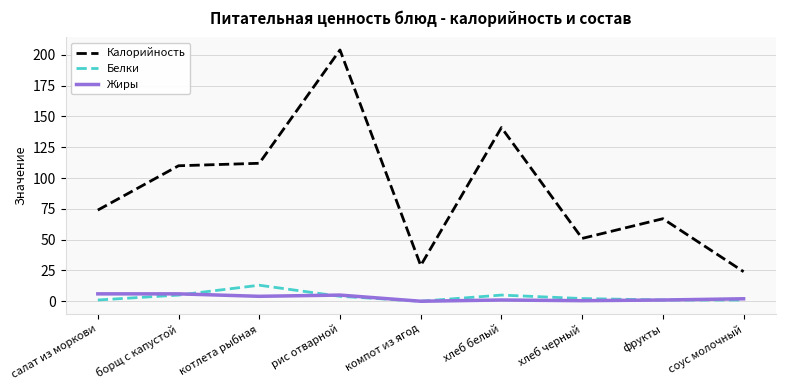

True or false: Калорийность and Жиры intersect in this chart.

False